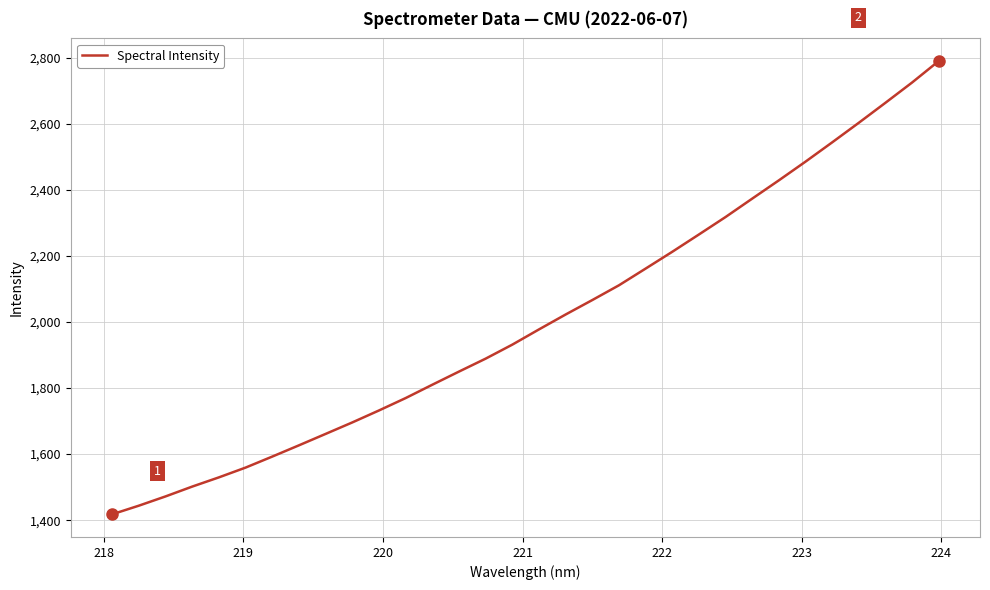

What is the minimum value shown in the chart?

1417.7